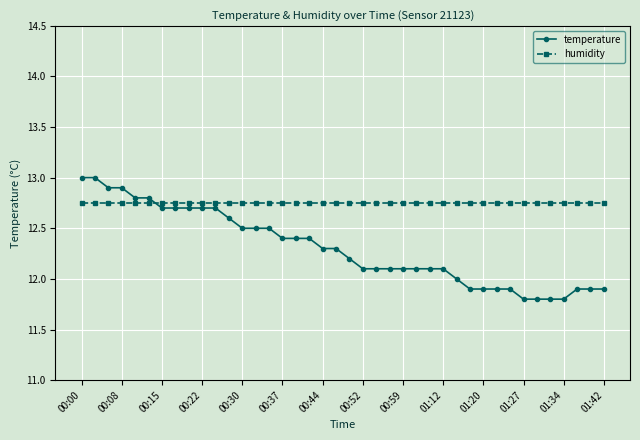

How many data points in temperature are above 12?

28